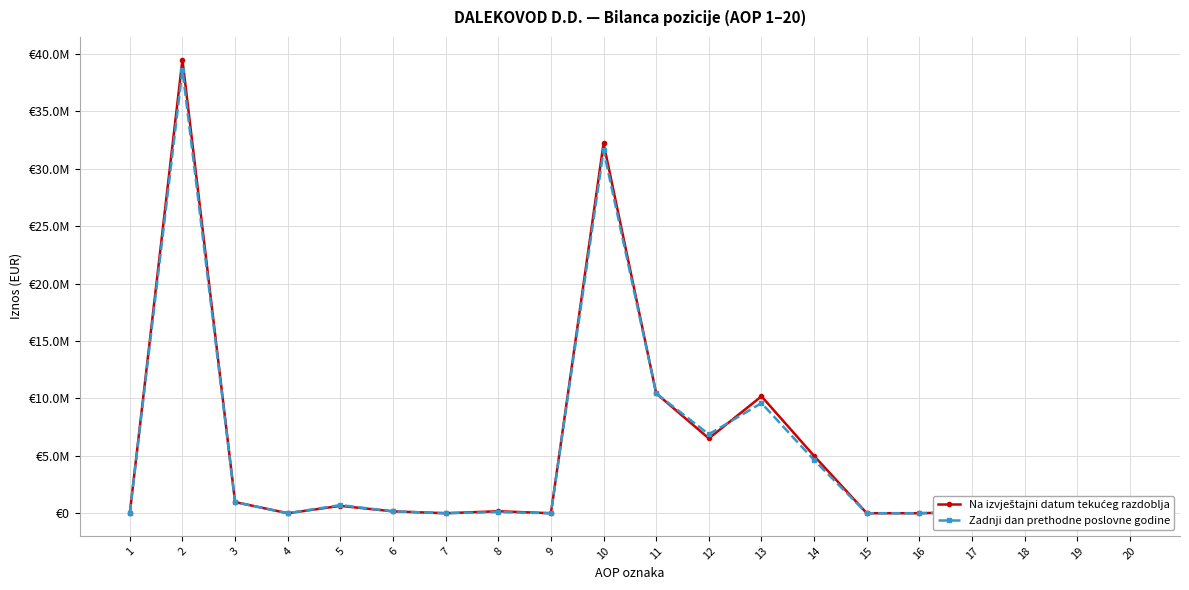

What are all the series names shown in the legend?

Na izvještajni datum tekućeg razdoblja, Zadnji dan prethodne poslovne godine